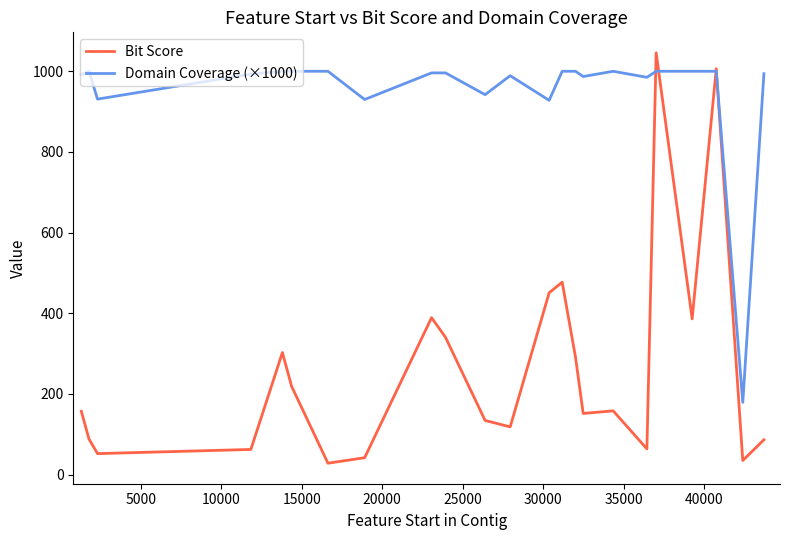

Does the chart display data point markers on the line(s)?

No